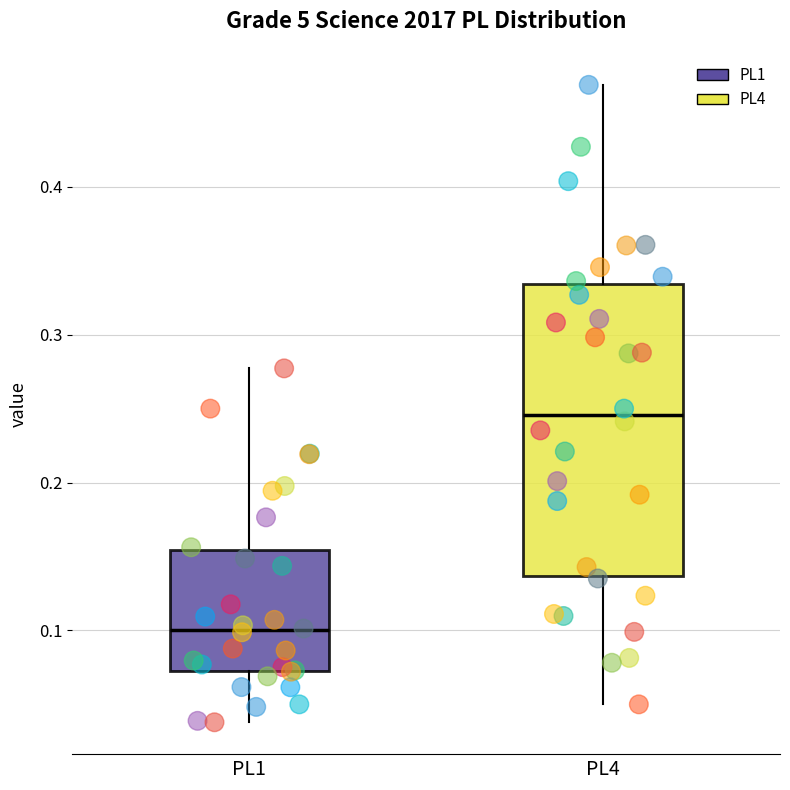

Reading left to right, read every box against the y-axis: the position of its median line, the range the box covers, and the ends of its whiskers. The values are not printed on the chart, so give them approximately, as read against the axis.

PL1: median 0.10, box 0.07 to 0.15, whiskers 0.04 to 0.28
PL4: median 0.25, box 0.14 to 0.33, whiskers 0.05 to 0.47